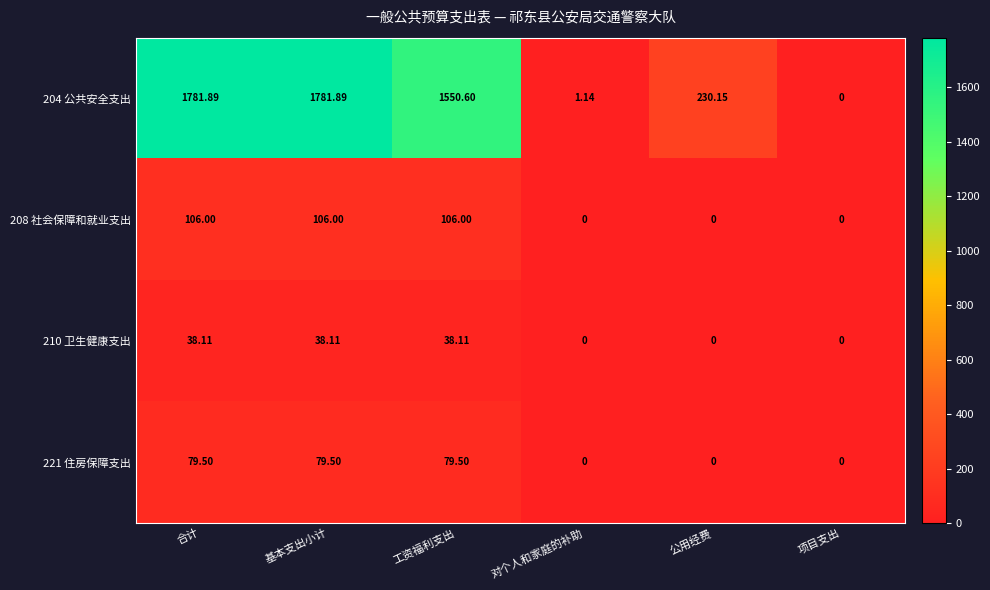

At which label does 210 卫生健康支出 first exceed 38?

合计